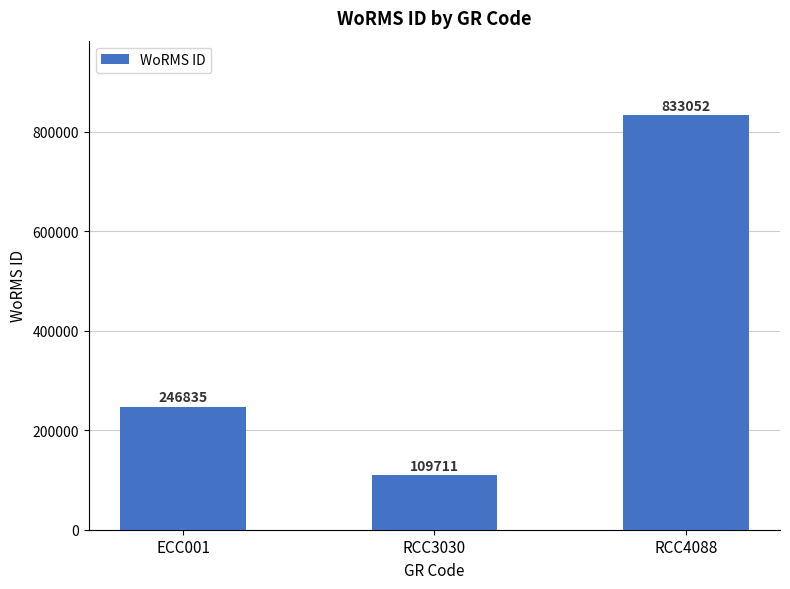

Approximately how many times larger is the value at RCC4088 compared to ECC001?

3.4